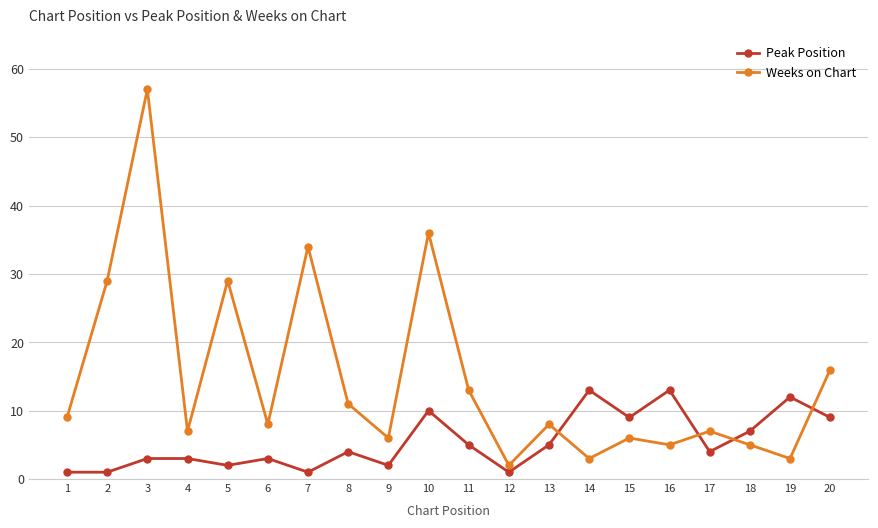

Is this an area chart (filled region under the line)?

No